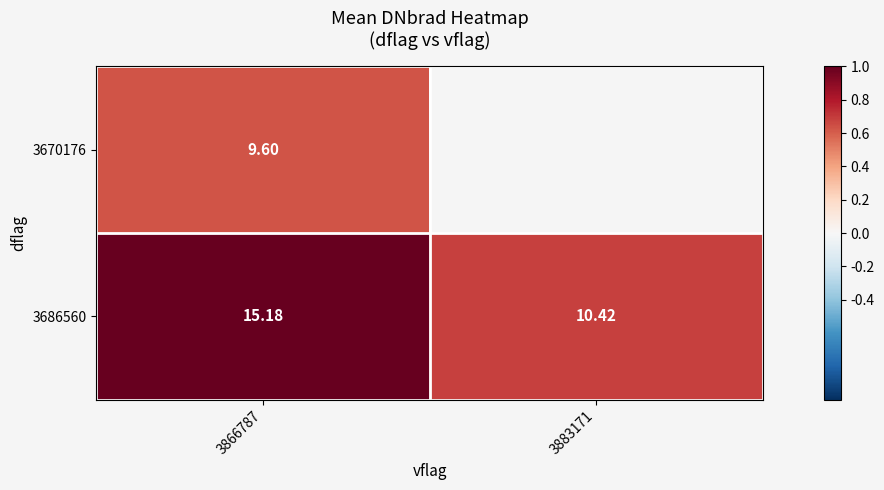

Is the value of 3670176 at 3866787 greater than the value of 3686560 at 3866787?

No